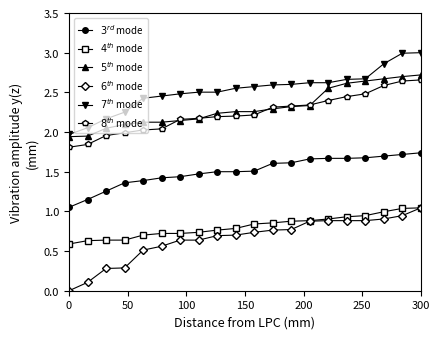

Count the number of data series in this chart.

6